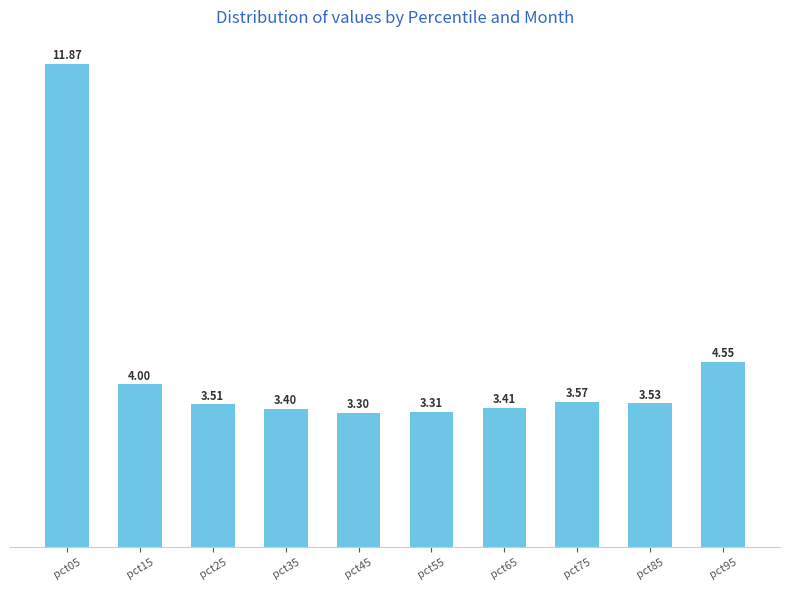

Rank the categories by value from lowest to highest.

pct45, pct55, pct35, pct65, pct25, pct85, pct75, pct15, pct95, pct05